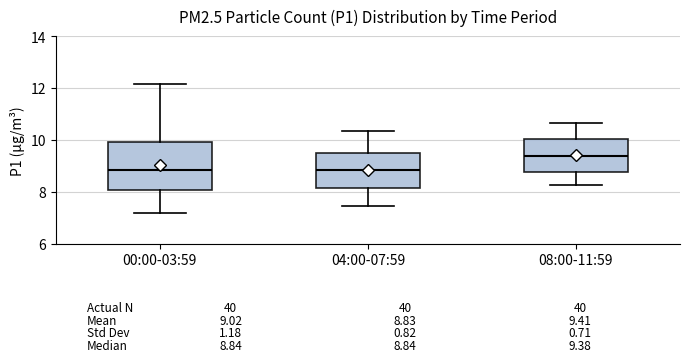

Comparing the boxes themselves (not the whiskers), which one is the tallest?

00:00-03:59